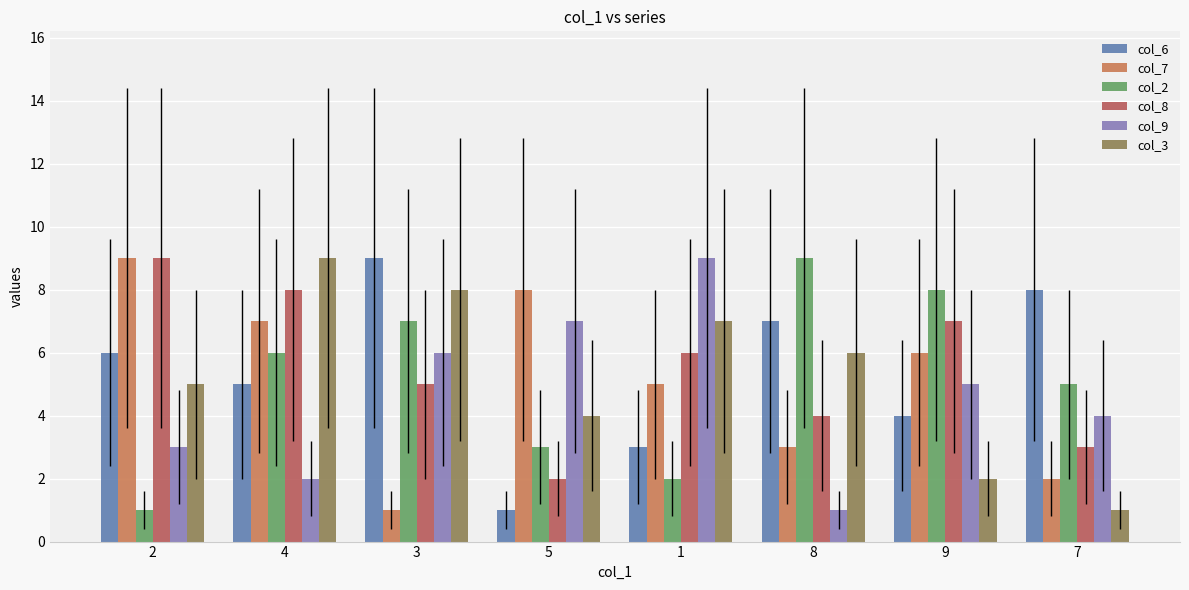

Read the col_3 value at 7.

1